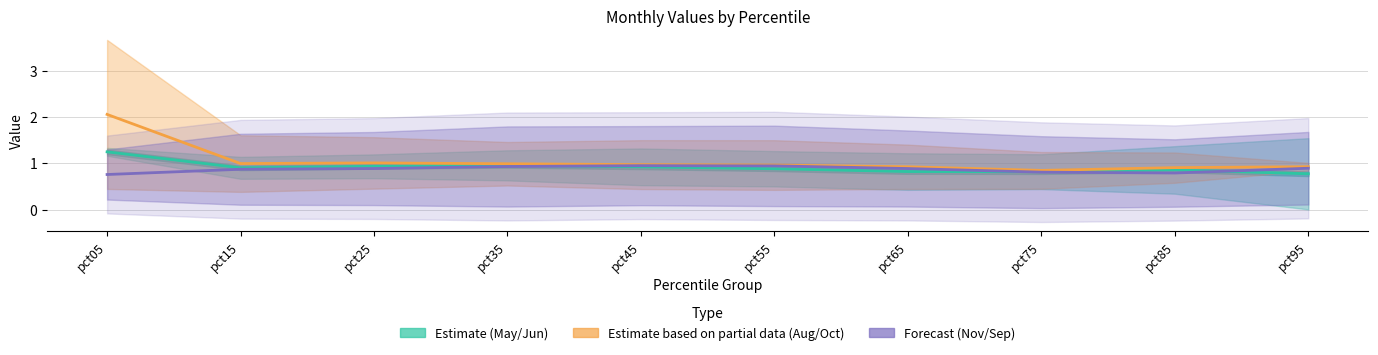

Is the value of Jun at pct75 greater than the value of Oct at pct35?

No